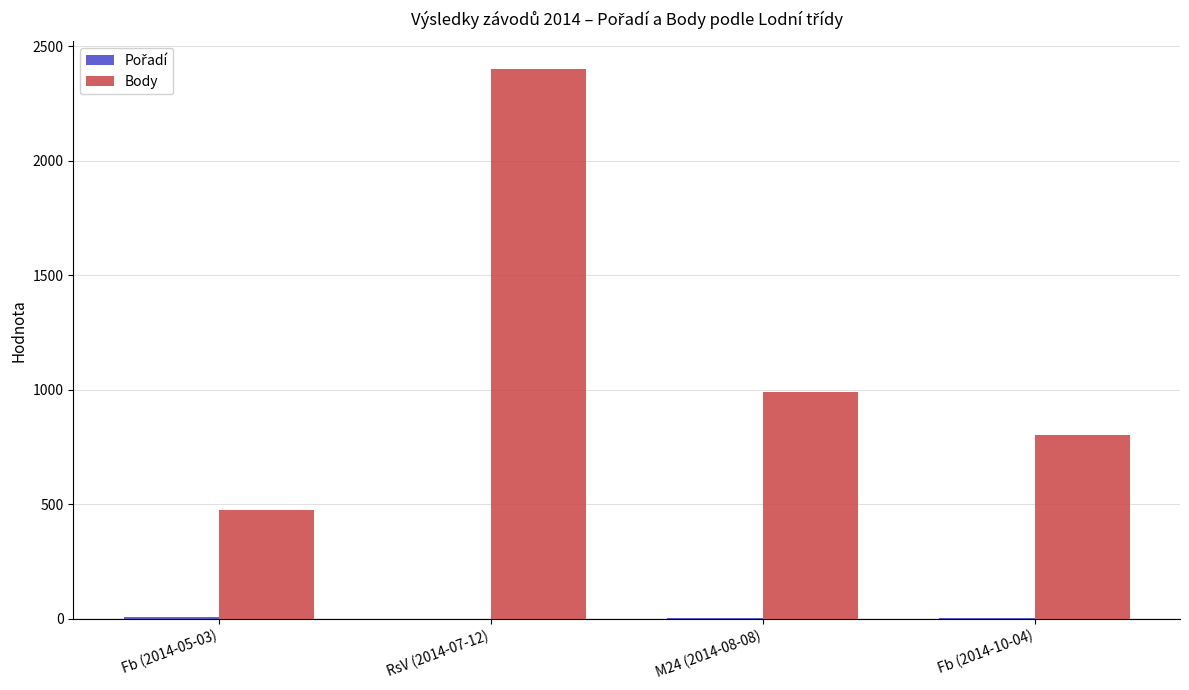

Which series changed the most between RsV (2014-07-12) and M24 (2014-08-08)?

Body